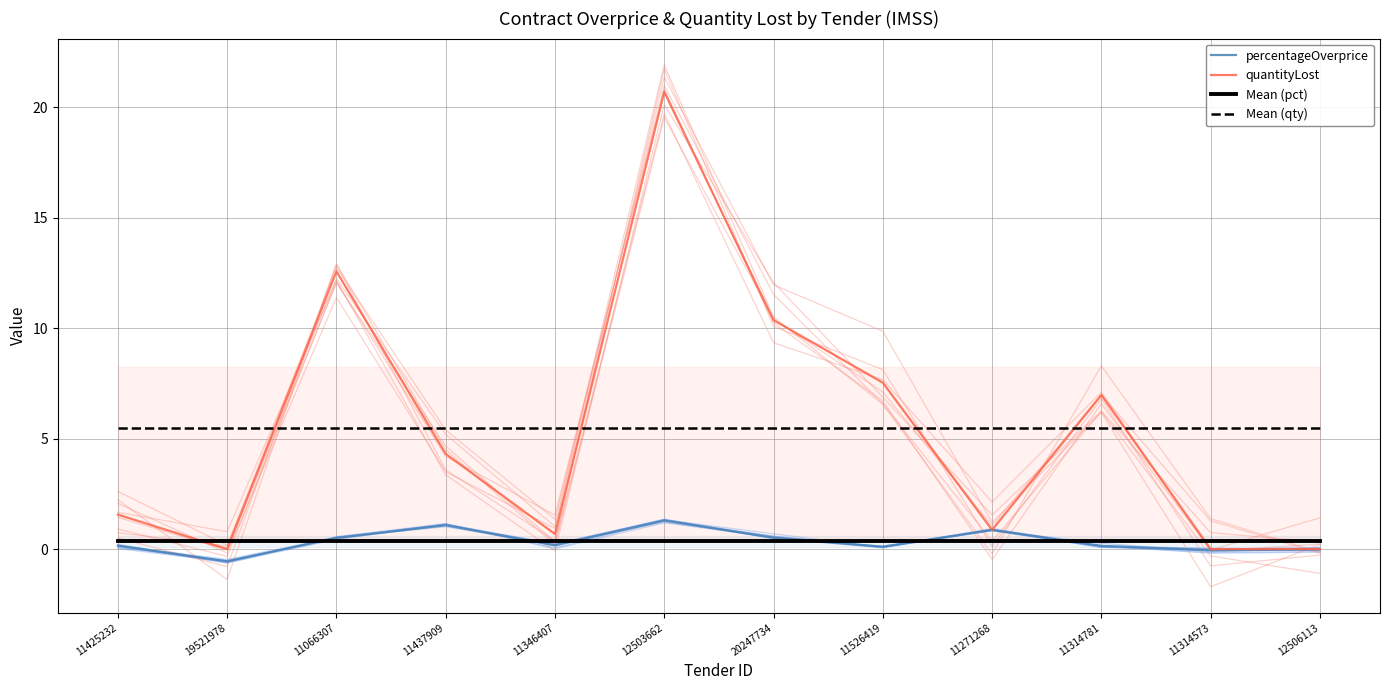

Reading right to left, what are all the values shown in this chart?

percentageOverprice: -0.0	-0.1	0.1	0.9	0.1	0.5	1.3	0.2	1.1	0.5	-0.6	0.2
quantityLost: 0.0	0.0	7.0	0.9	7.5	10.4	20.7	0.7	4.3	12.6	0.0	1.6
Mean (pct): 0.4	0.4	0.4	0.4	0.4	0.4	0.4	0.4	0.4	0.4	0.4	0.4
Mean (qty): 5.5	5.5	5.5	5.5	5.5	5.5	5.5	5.5	5.5	5.5	5.5	5.5